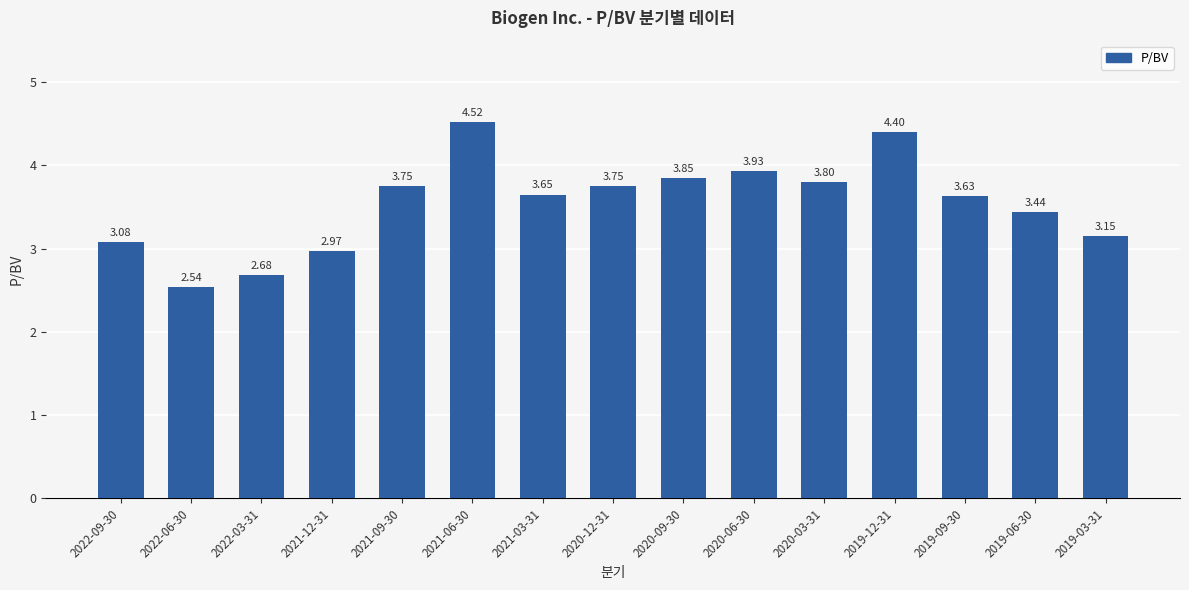

How many series are shown in this chart?

1